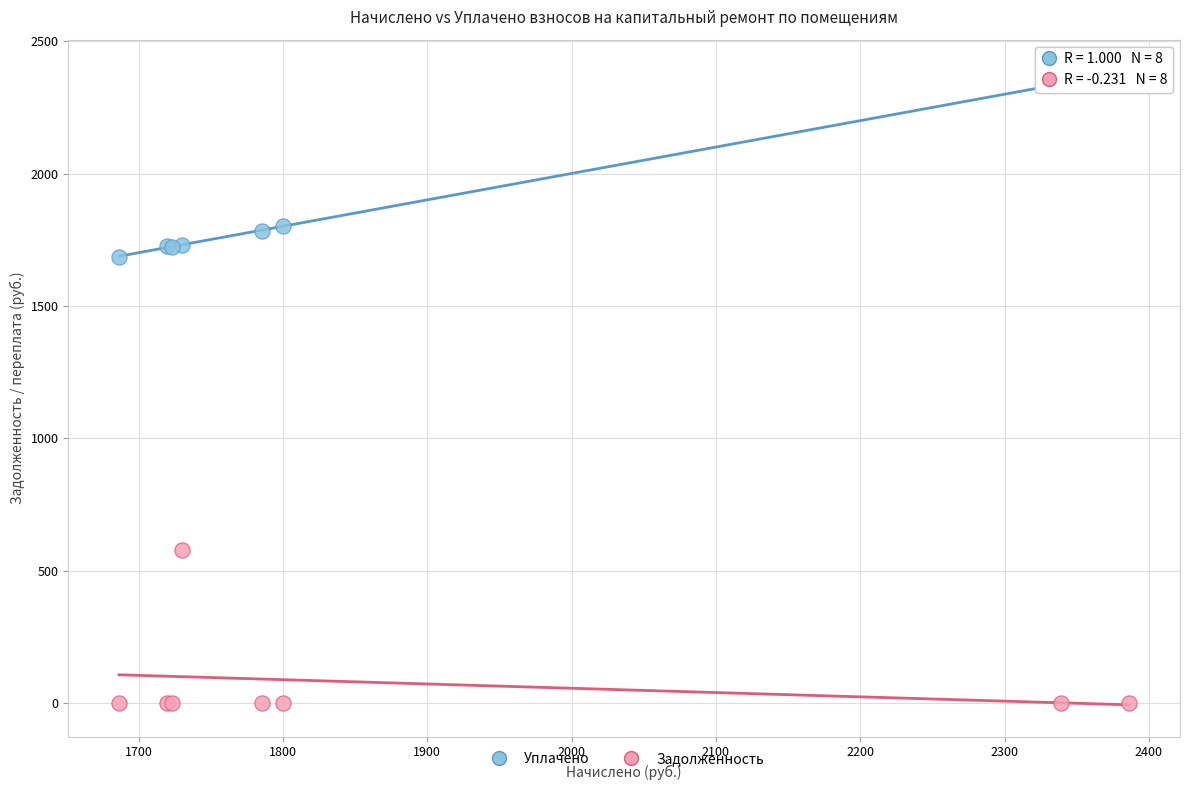

What are all the series names shown in the legend?

Уплачено, Задолженность